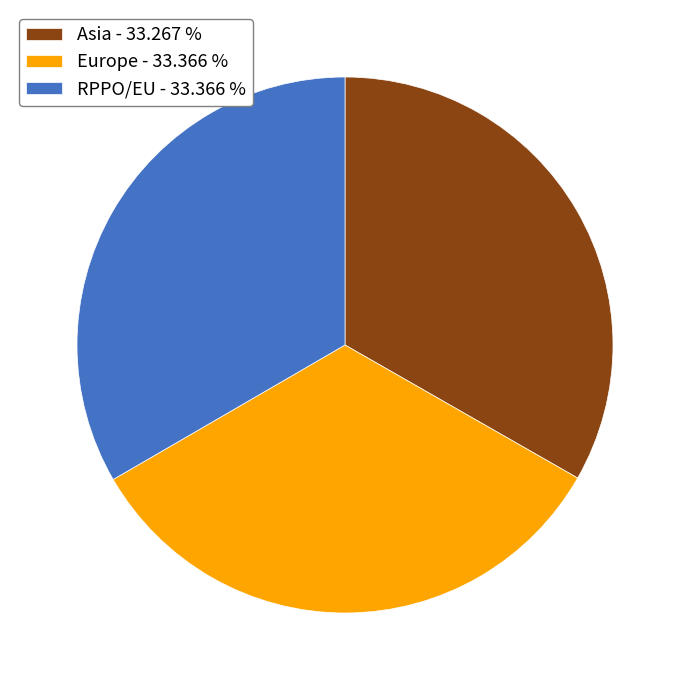

Combined, do Asia - 33.267 % and RPPO/EU - 33.366 % account for over 50%?

Yes